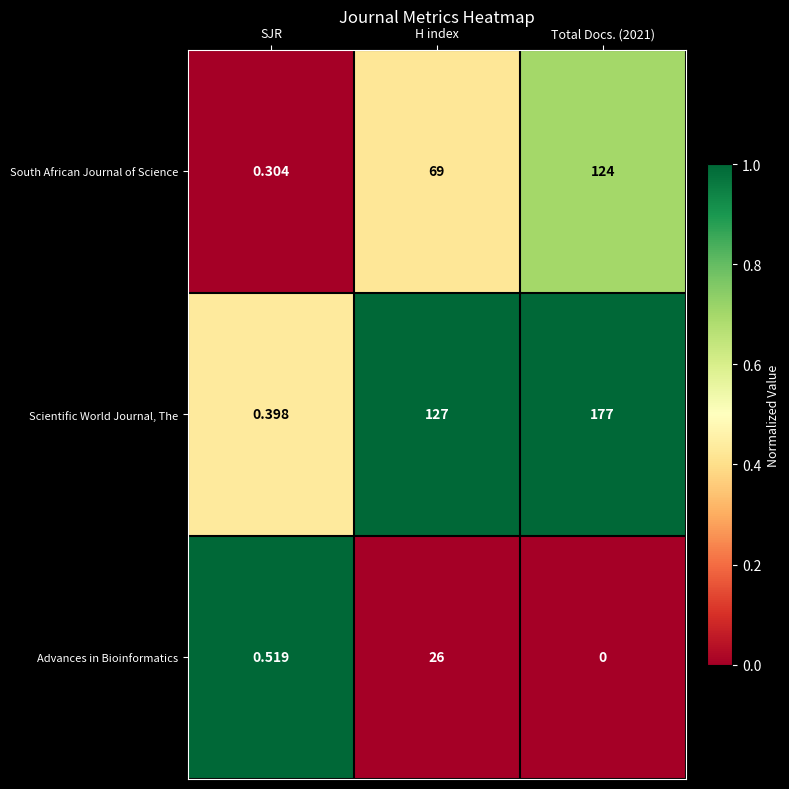

Rank the series at Total Docs. (2021) from highest to lowest value.

Scientific World Journal, The, South African Journal of Science, Advances in Bioinformatics